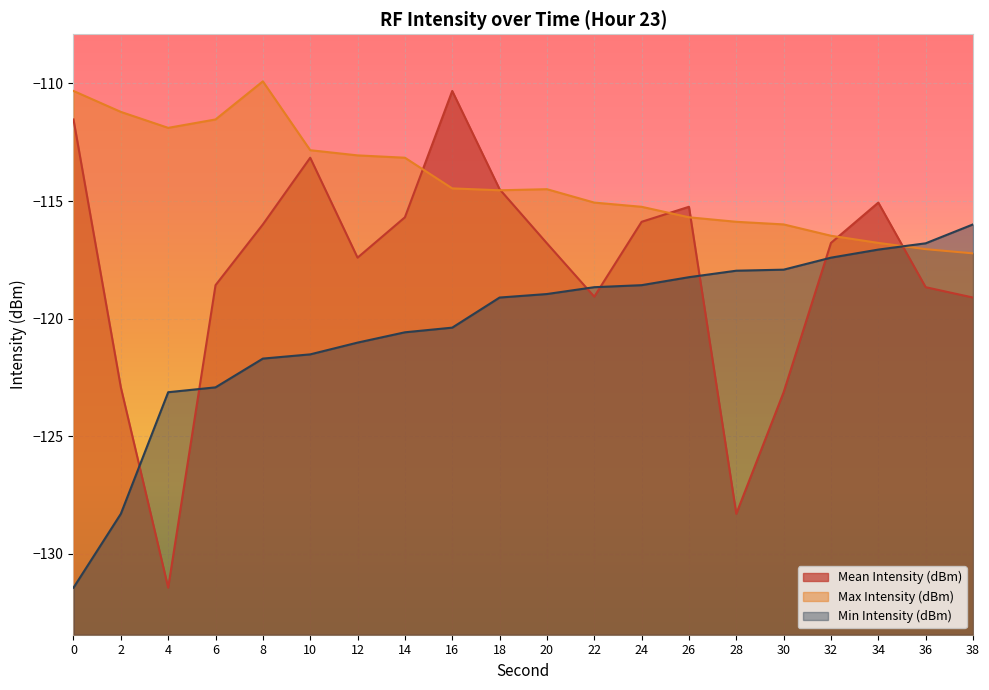

The value of Max Intensity (dBm) at 8 is -157.4. True or false?

False